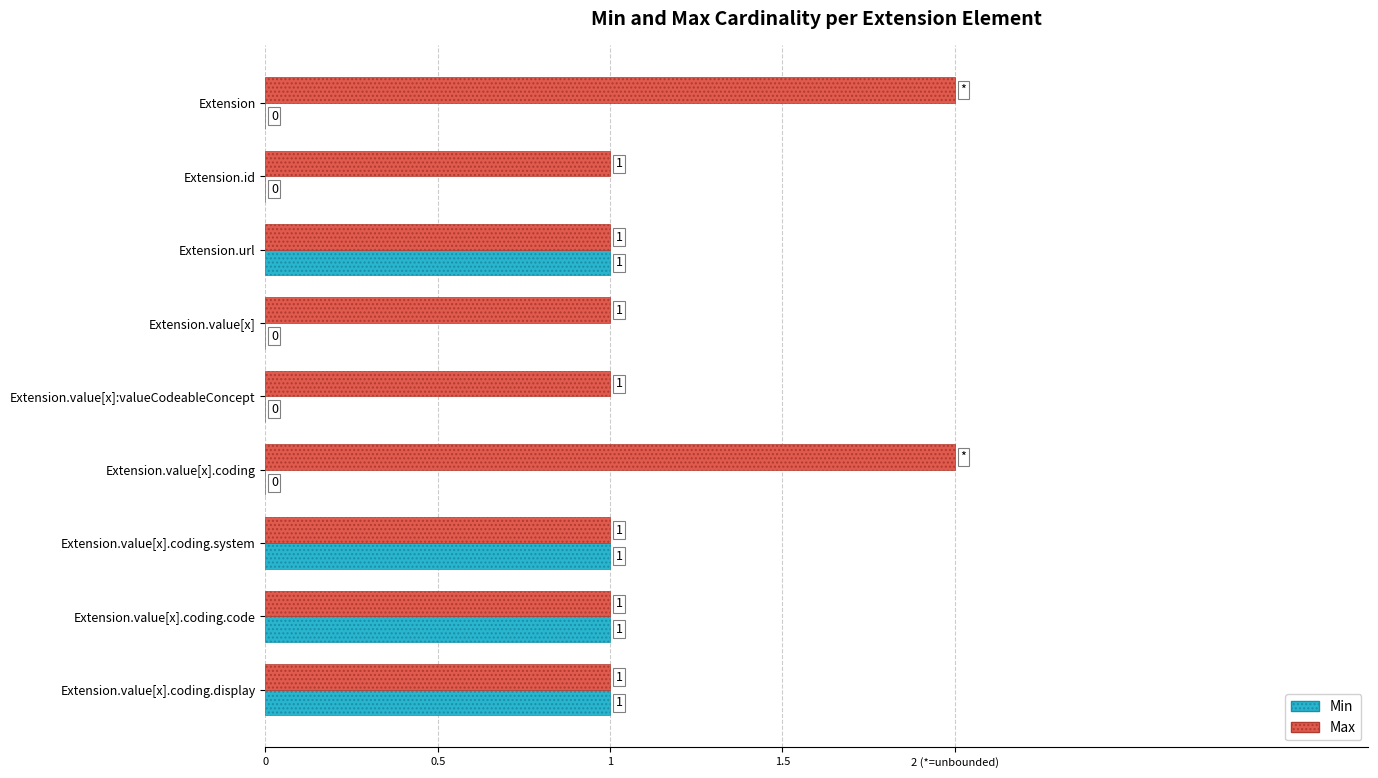

What are all the series names shown in the legend?

Min, Max